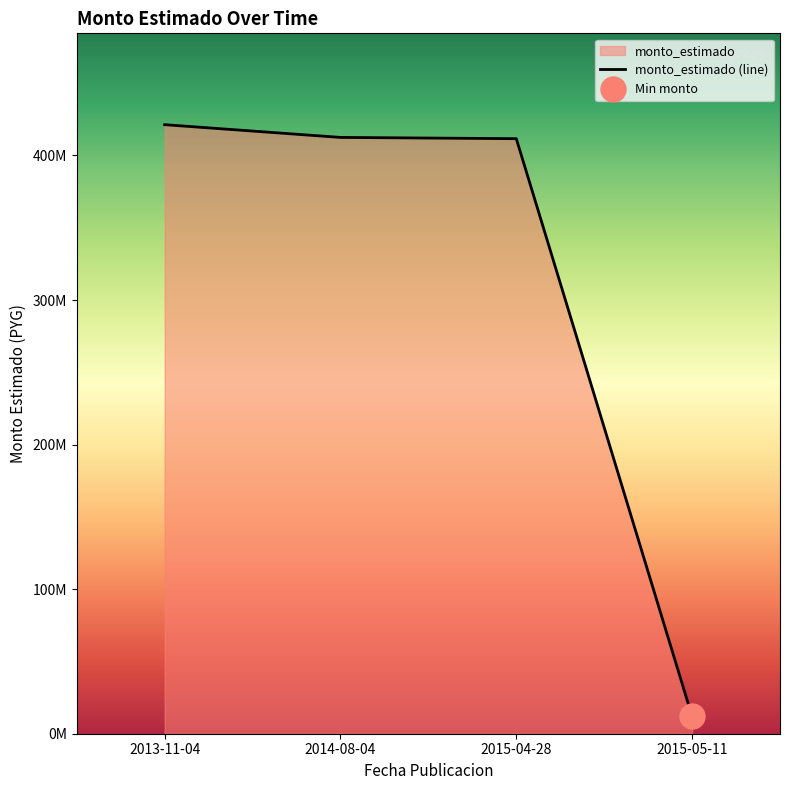

True or false: there are more than 2 points higher than both neighbors.

False